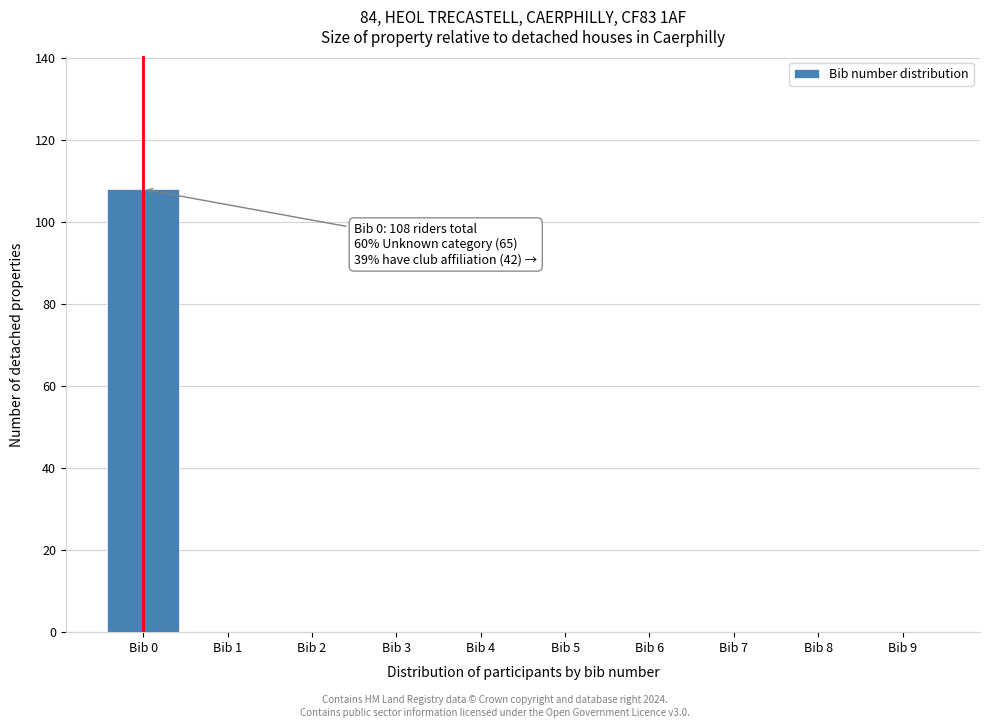

Which range on the x-axis has the tallest bar?

-0.5 to 0.5